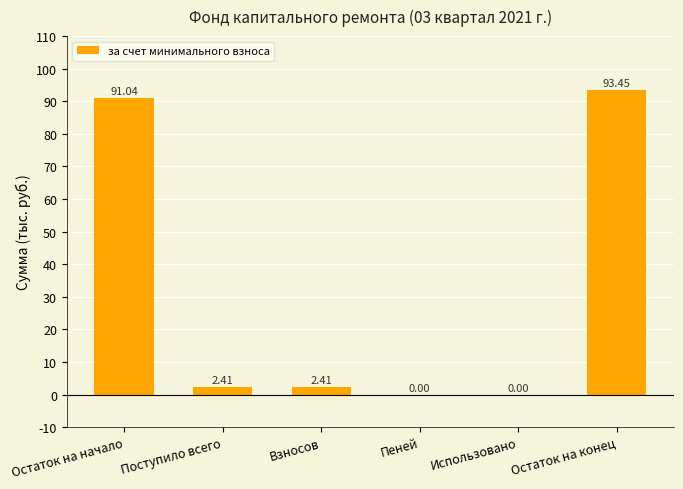

Count the number of values greater than 2.

4